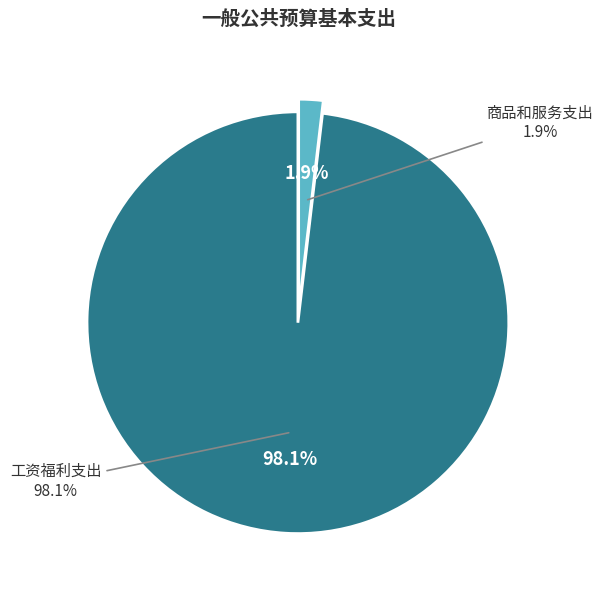

Does any single category account for the majority?

Yes